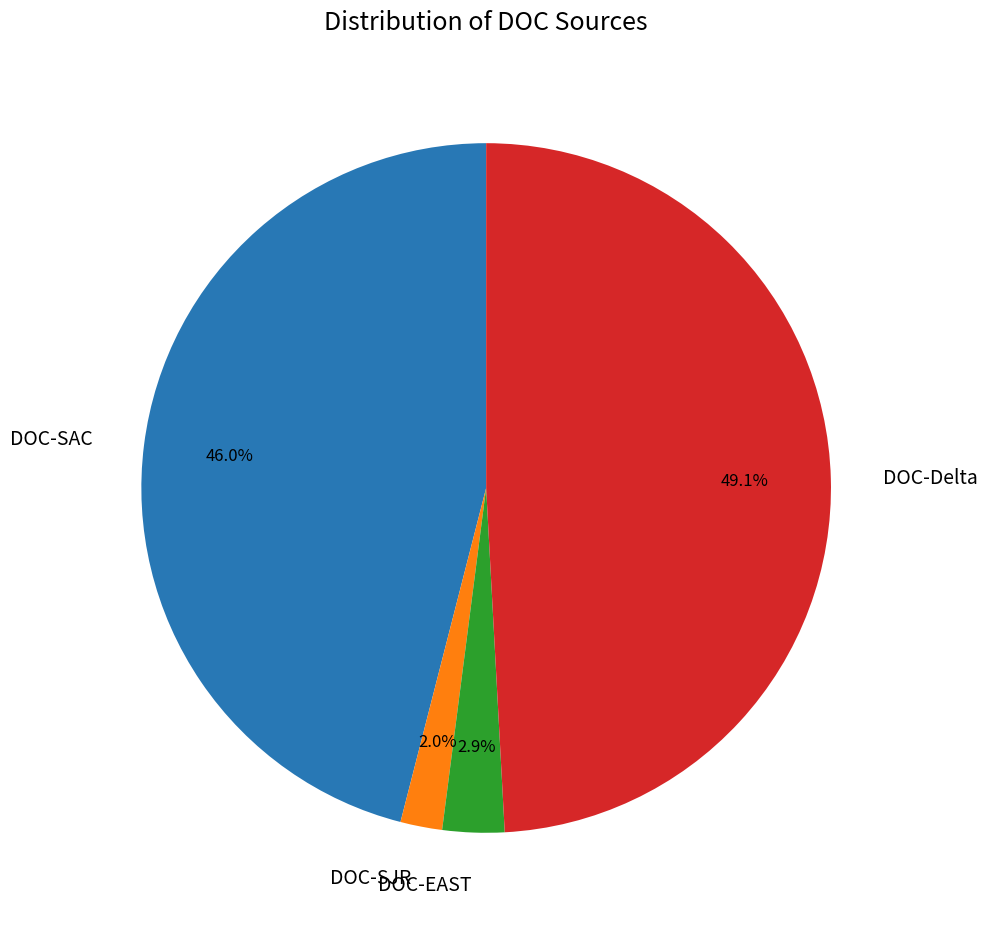

Rank the categories by value from highest to lowest.

DOC-Delta, DOC-SAC, DOC-EAST, DOC-SJR